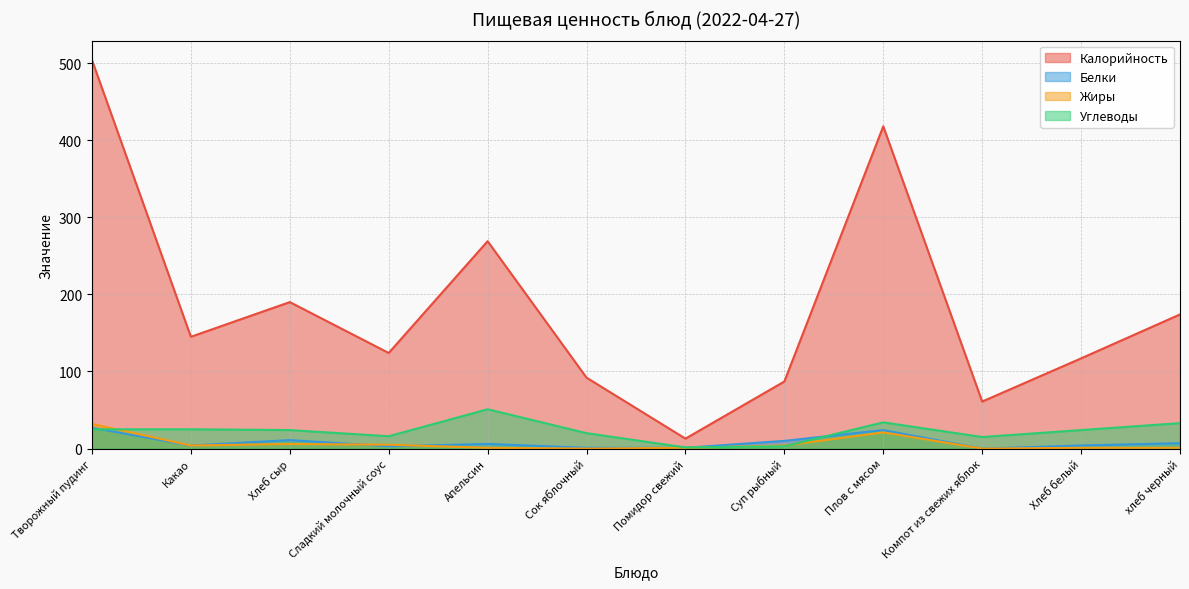

Does the chart have visible grid lines?

Yes